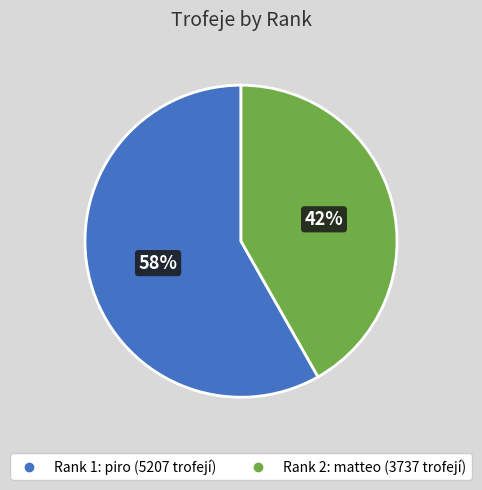

Is there any slice that represents more than half of the pie?

Yes